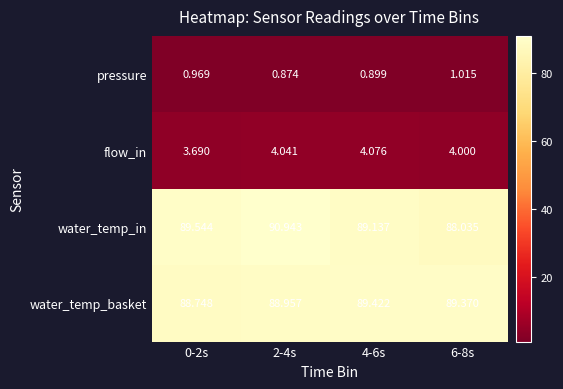

Which series changed the most between 0-2s and 6-8s?

water_temp_in